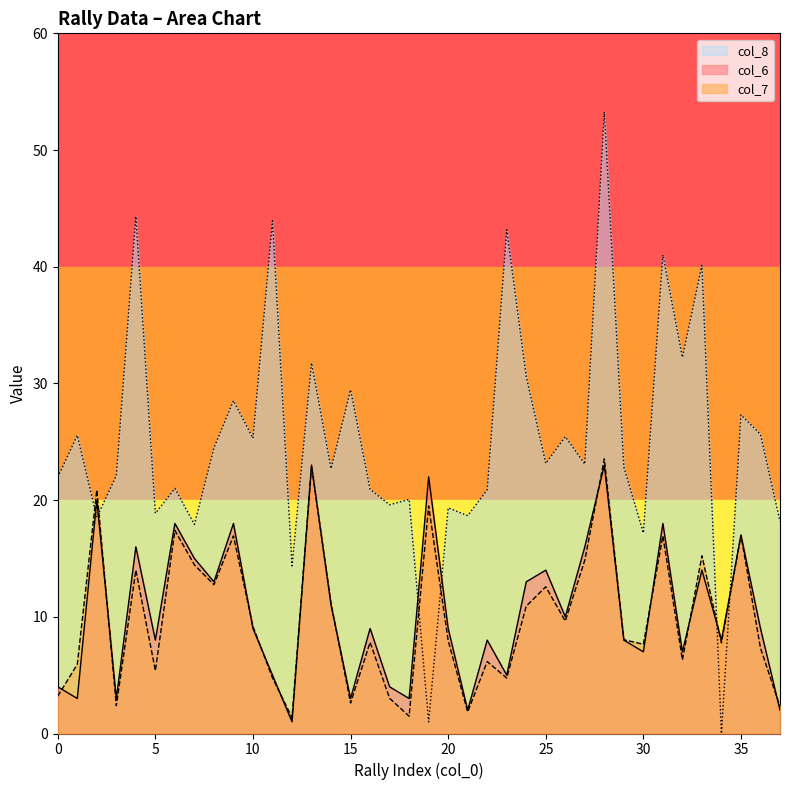

What is the maximum value shown in the chart?

53.3